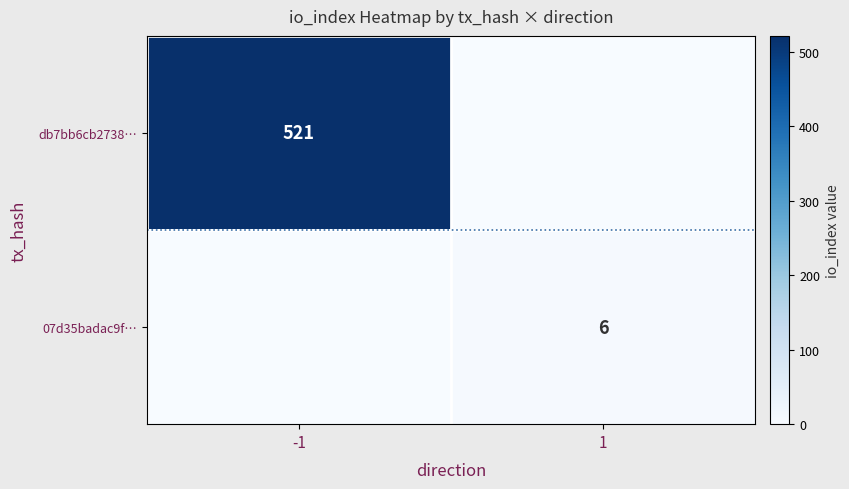

What is the spread (max minus min) of values at -1?

521